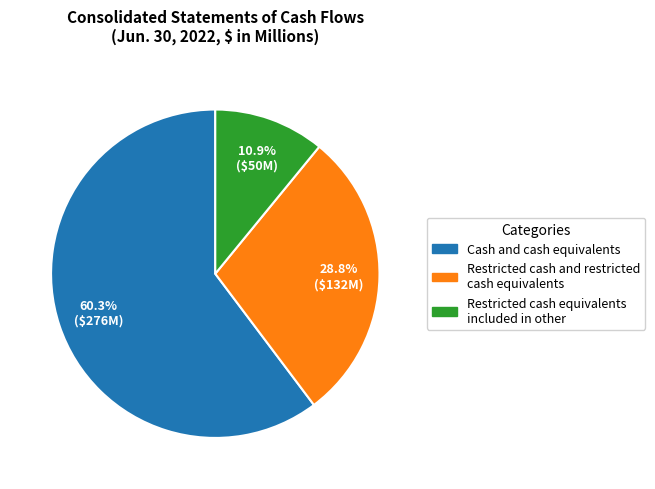

Which category has the smallest portion of the pie?

Restricted cash equivalents included in other